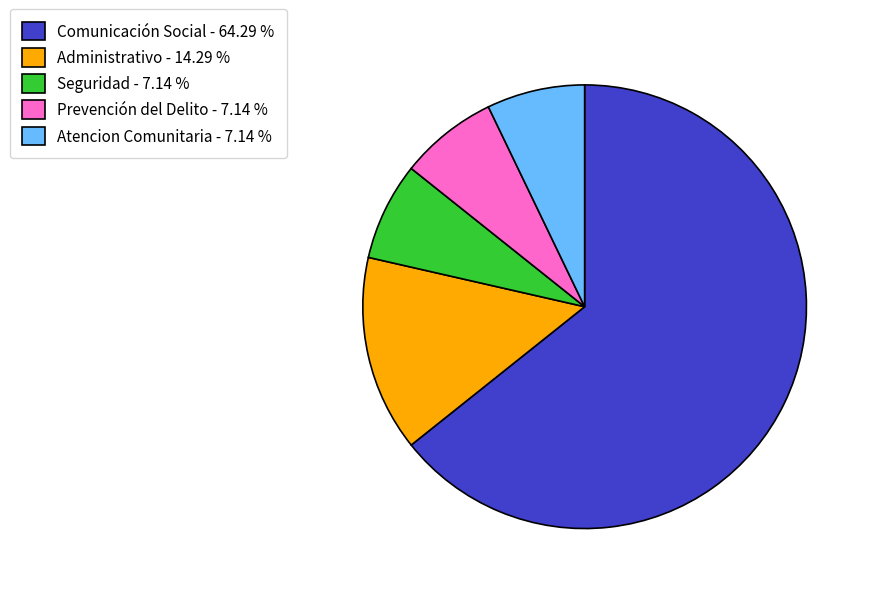

Do Prevención del Delito - 7.14 % and Comunicación Social - 64.29 % together represent more than half of the pie?

Yes